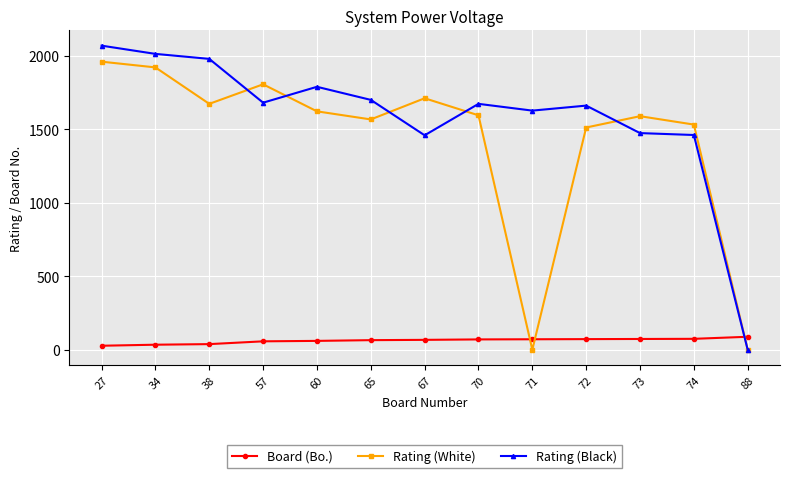

What is the greatest value displayed?

2069